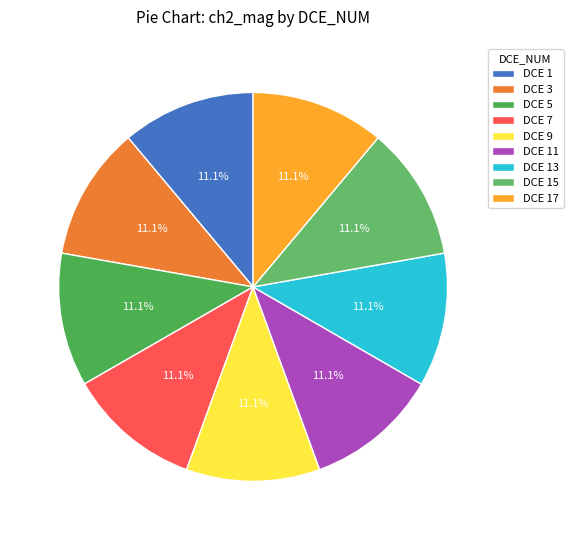

How many slices are in this pie chart?

9